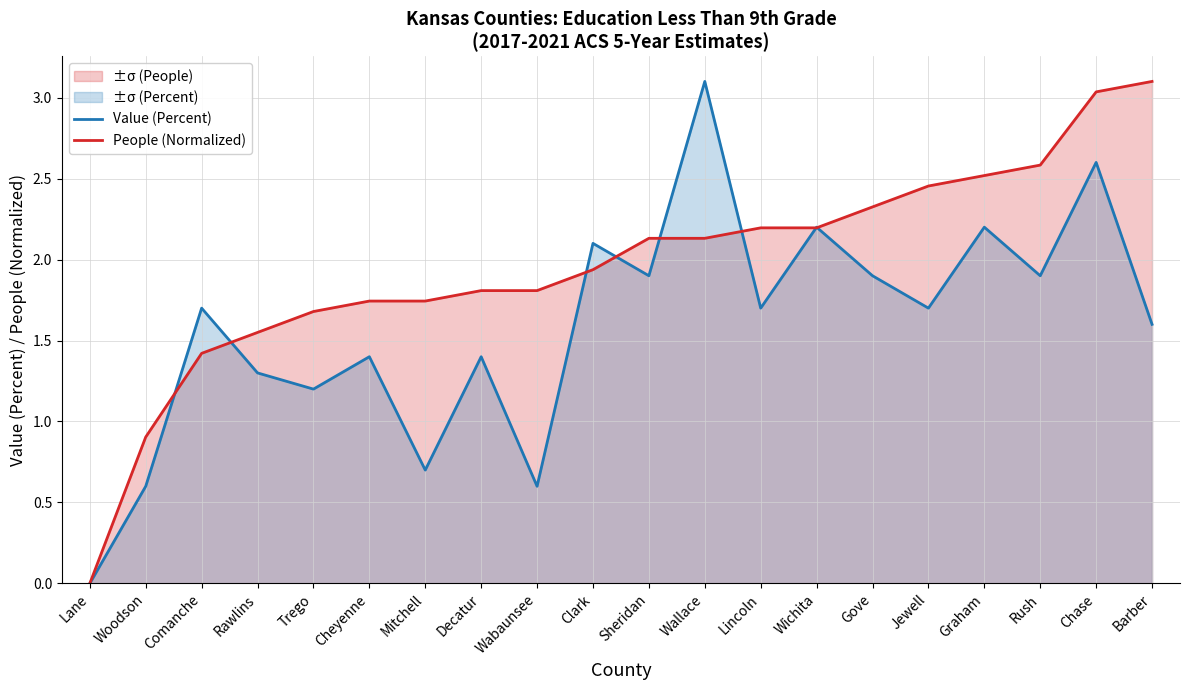

Rank the series at Rush from lowest to highest value.

Value (Percent), People (Normalized)